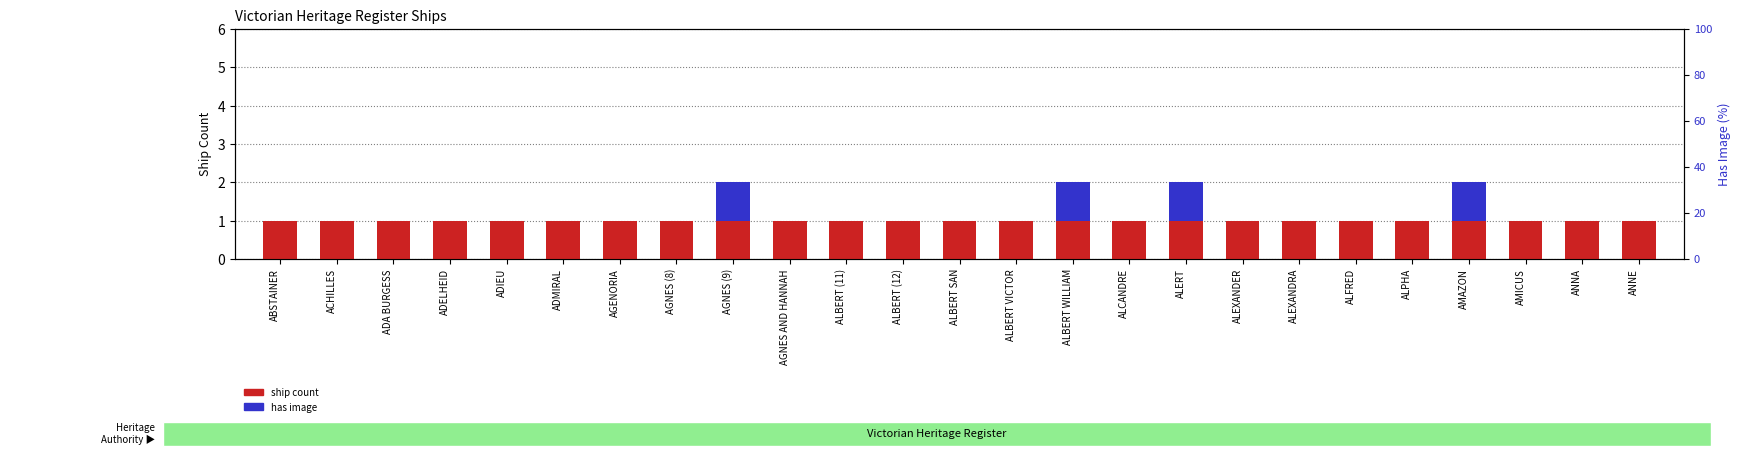

What is the label of the 15th bar from the left?

ALBERT WILLIAM